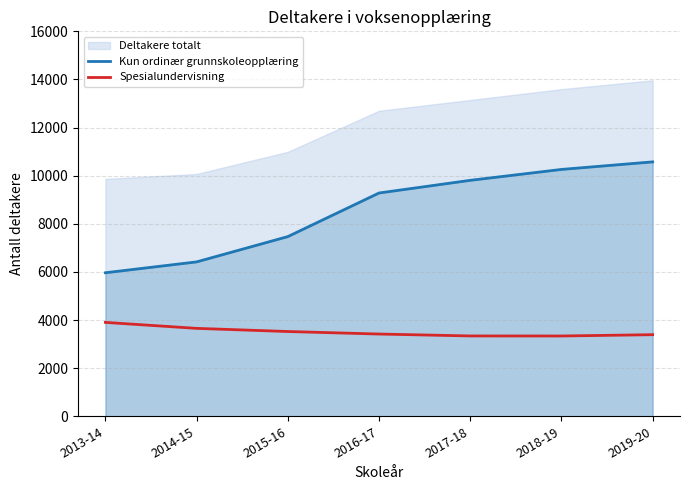

Reading left to right, extract all data points from this chart.

Kun ordinær grunnskoleopplæring: 2013-14=5965	2014-15=6417	2015-16=7468	2016-17=9280	2017-18=9807	2018-19=10260	2019-20=10574
Spesialundervisning: 2013-14=3902	2014-15=3654	2015-16=3523	2016-17=3418	2017-18=3339	2018-19=3337	2019-20=3391